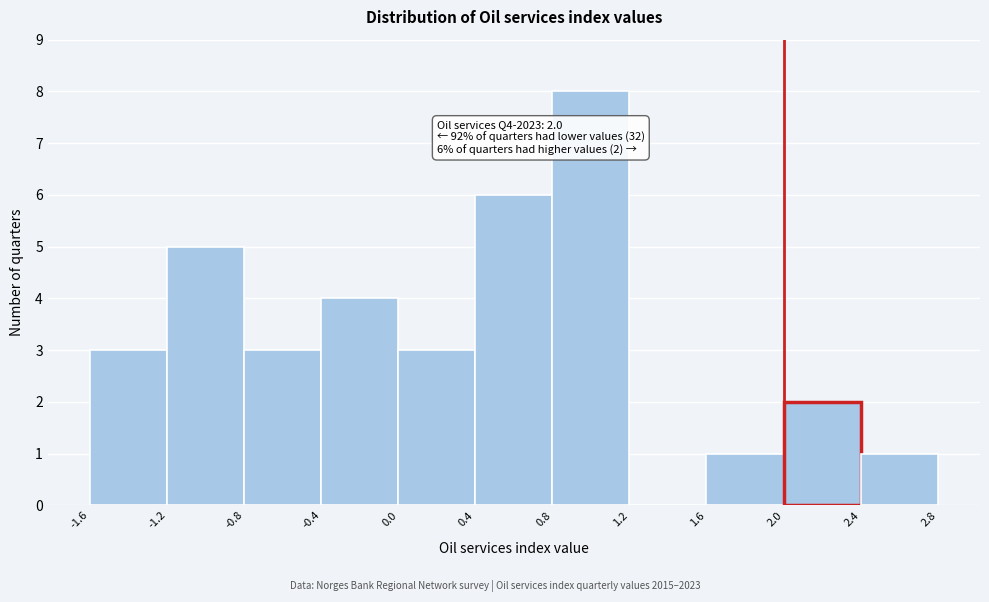

Over which range of the x-axis is the bar tallest?

0.8 to 1.2